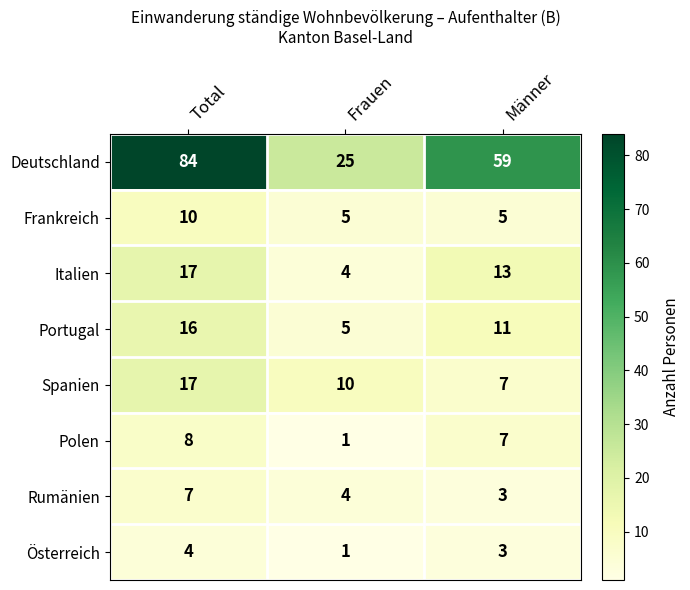

Reading left to right, transcribe all the data shown in this chart.

Deutschland: Total=84	Frauen=25	Männer=59
Frankreich: Total=10	Frauen=5	Männer=5
Italien: Total=17	Frauen=4	Männer=13
Portugal: Total=16	Frauen=5	Männer=11
Spanien: Total=17	Frauen=10	Männer=7
Polen: Total=8	Frauen=1	Männer=7
Rumänien: Total=7	Frauen=4	Männer=3
Österreich: Total=4	Frauen=1	Männer=3